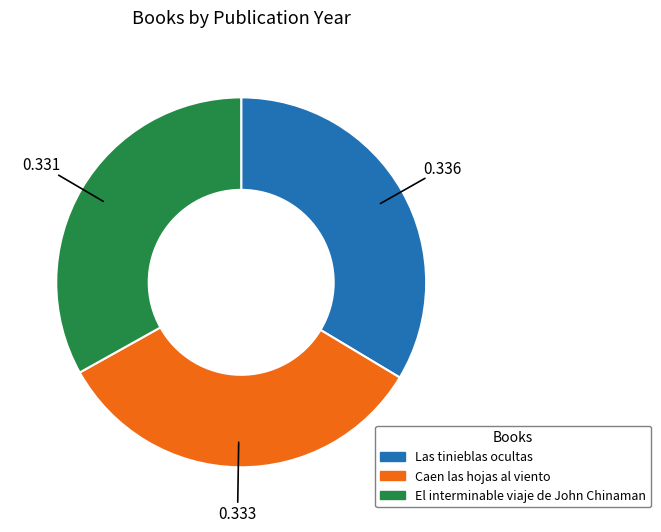

Combined, do El interminable viaje de John Chinaman and Las tinieblas ocultas account for over 50%?

Yes